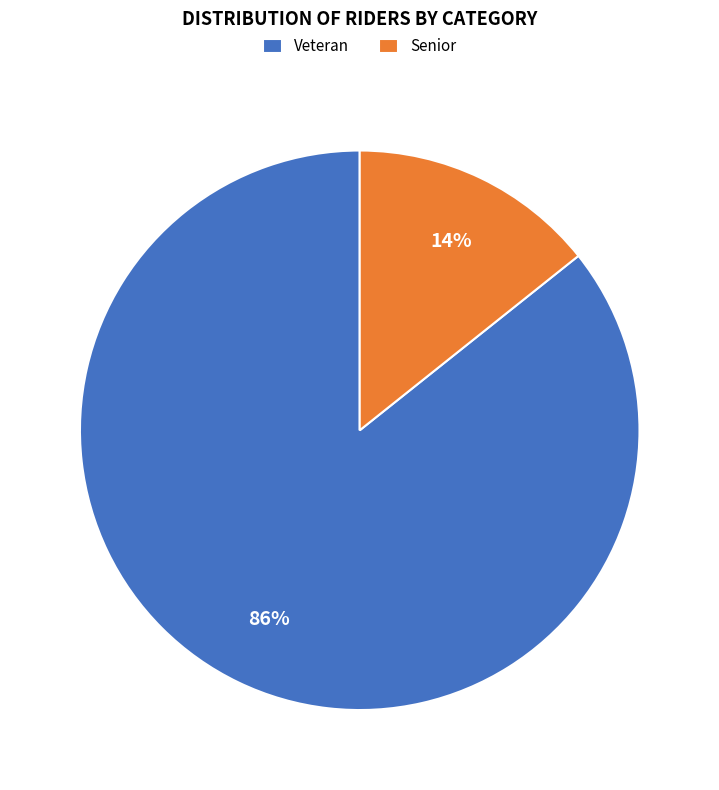

What percentage is the Senior slice, to the nearest percent?

14%